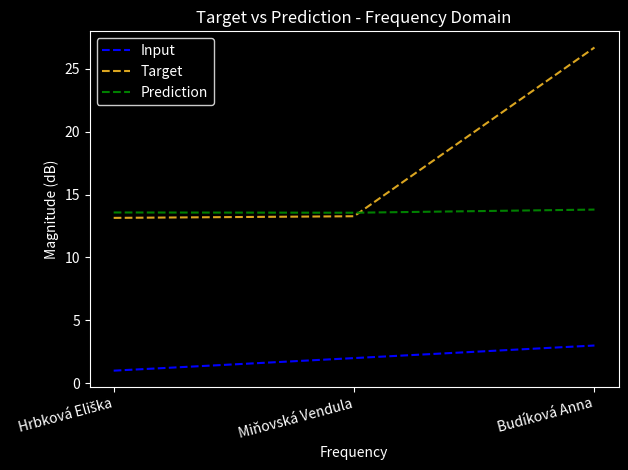

Rank the series by their average value, from lowest to highest.

Input, Prediction, Target